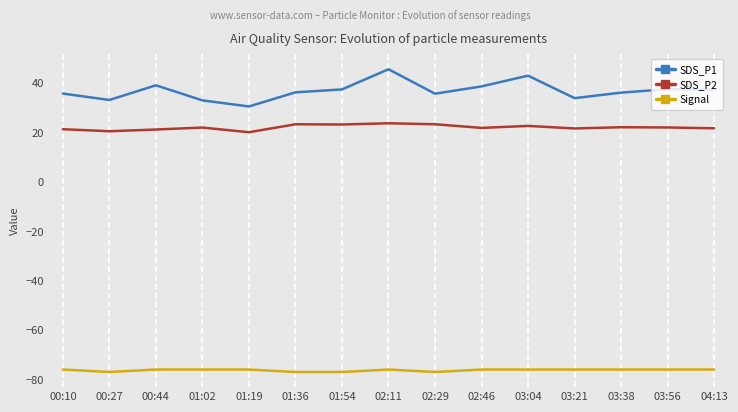

Which series has the largest total across all categories?

SDS_P1